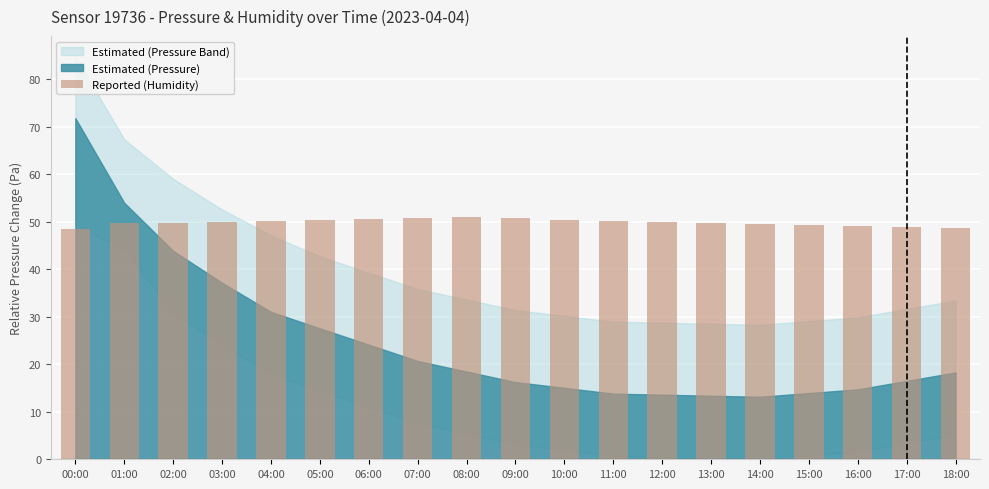

The chart shows a value of 25.2 at 17:00. True or false?

False